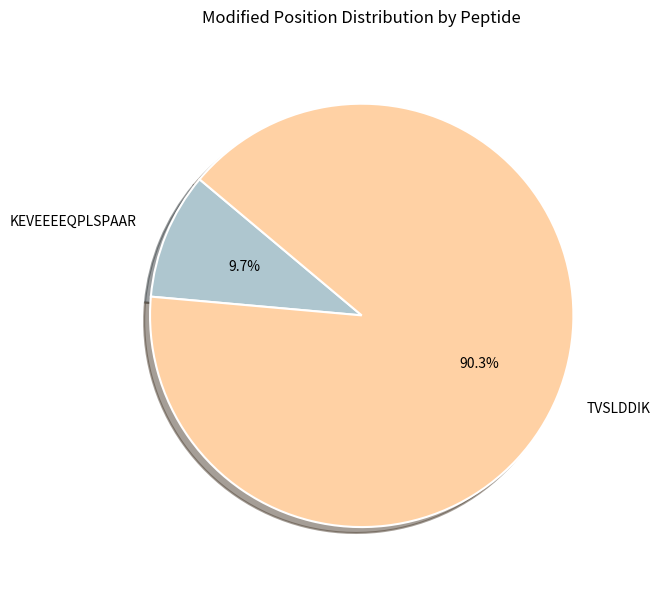

Between TVSLDDIK and KEVEEEEQPLSPAAR, which is larger?

TVSLDDIK